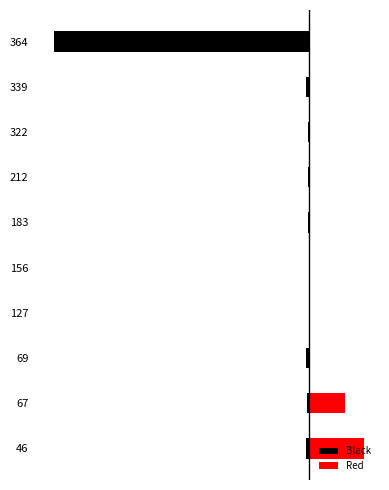

What is the difference between the maximum and minimum values in the Red series?

749